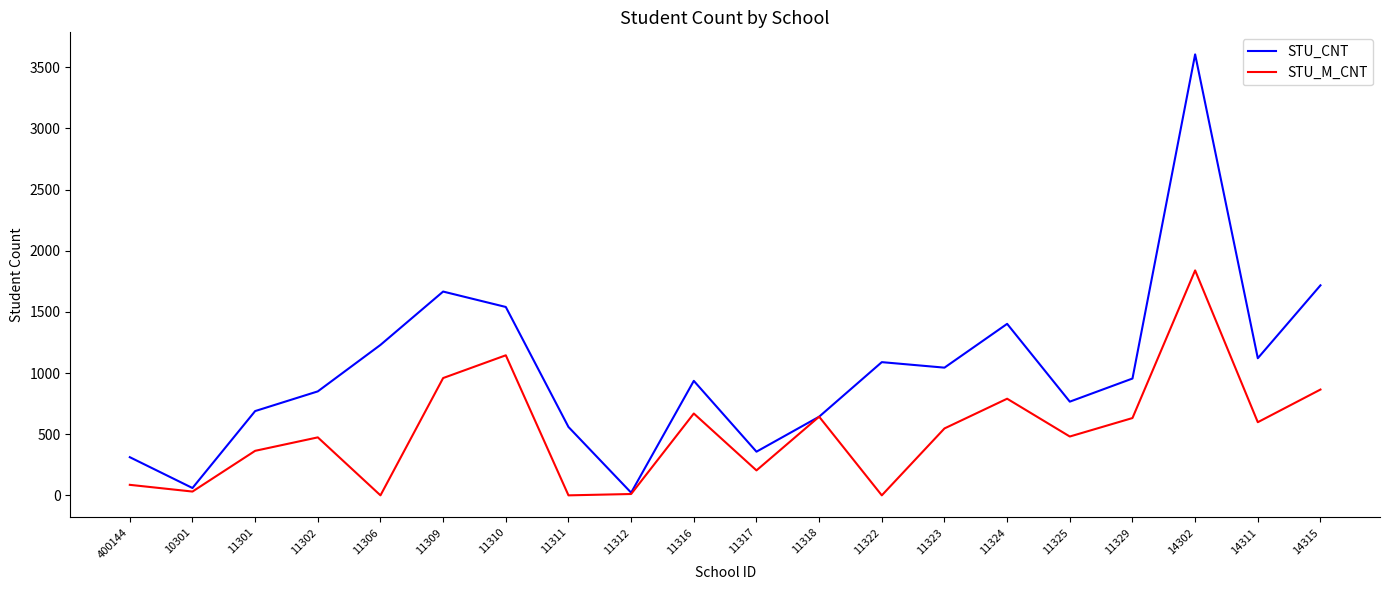

What are all the series names shown in the legend?

STU_CNT, STU_M_CNT